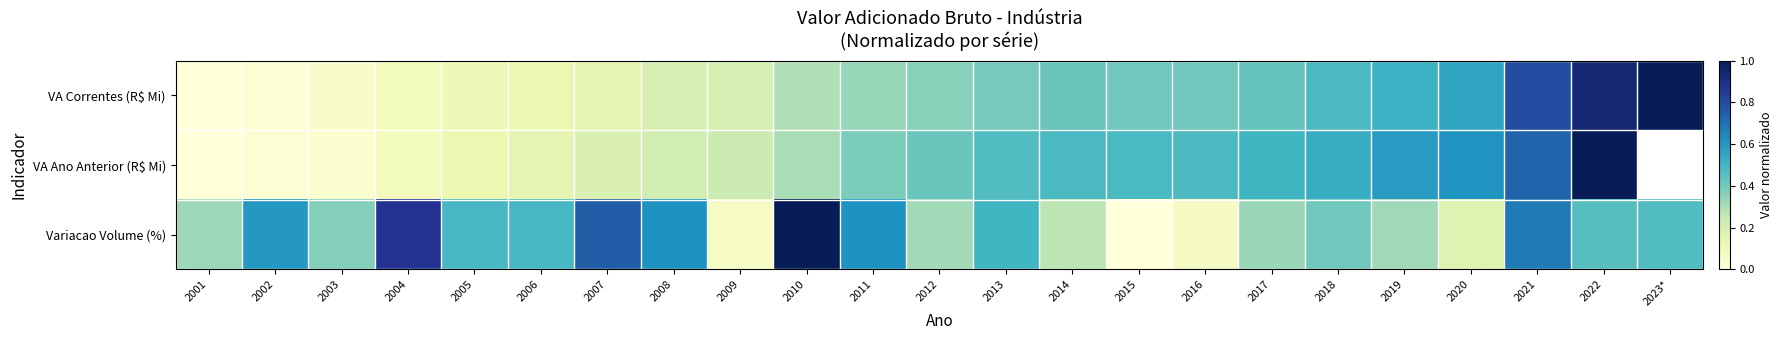

How many values in VA Ano Anterior (R$ Mi) are above zero?

21